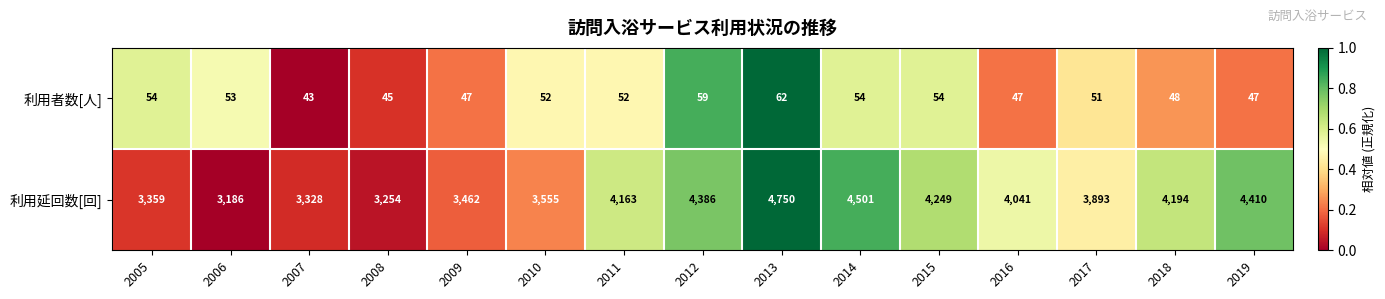

Which series changed the most between 2005 and 2010?

利用延回数[回]